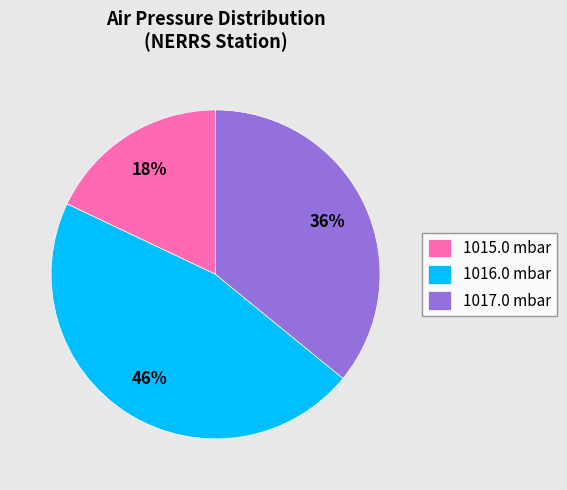

Between 1015.0 and 1016.0, which is larger?

1016.0